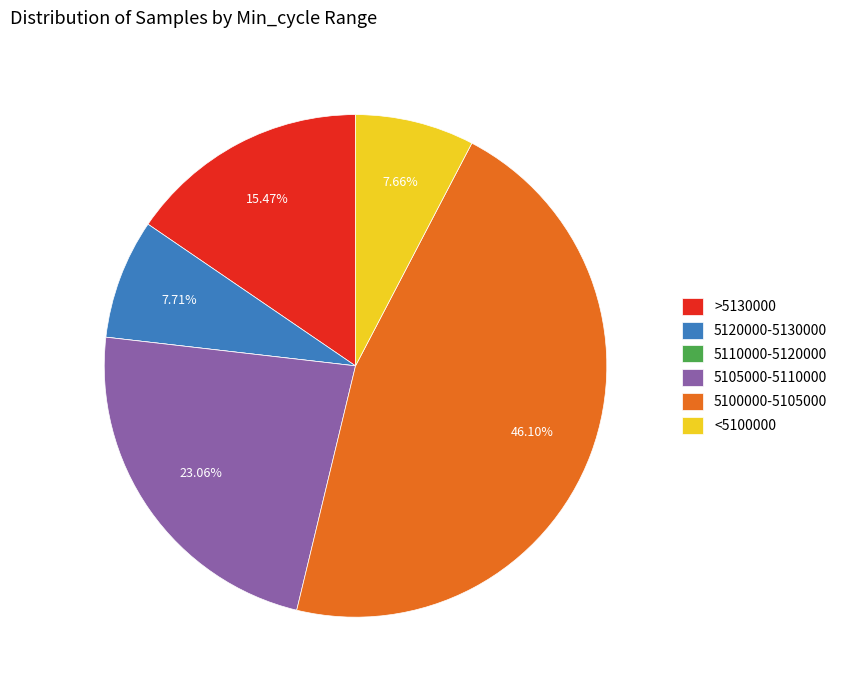

Does 5105000-5110000 account for over 50% of the chart?

No